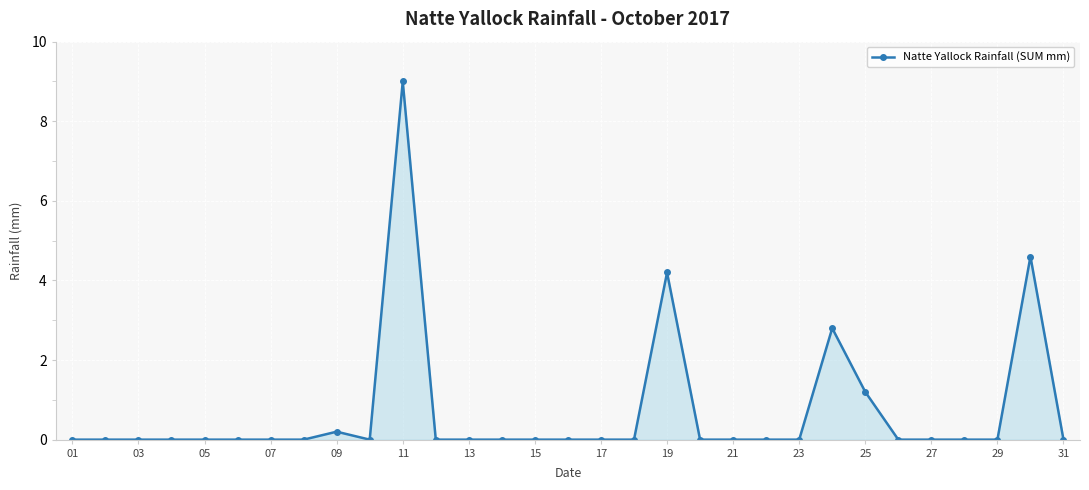

Does the chart have visible grid lines?

Yes